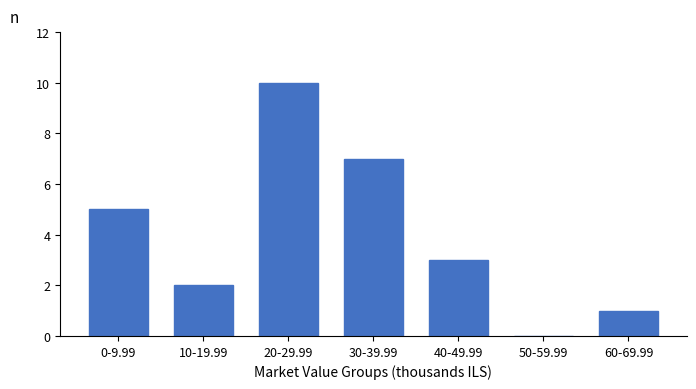

Reading left to right, list all the values displayed in this chart.

0-9.99=5	10-19.99=2	20-29.99=10	30-39.99=7	40-49.99=3	50-59.99=0	60-69.99=1